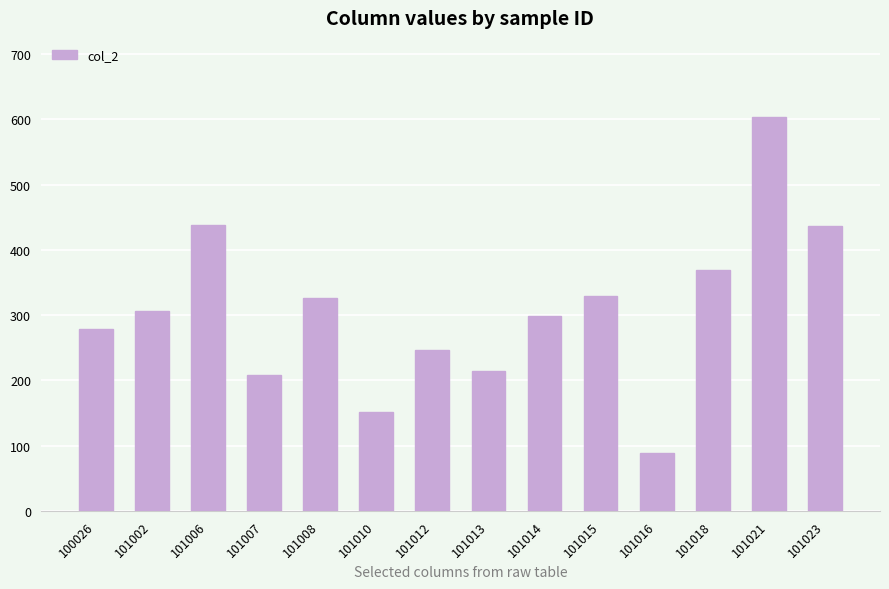

Does the chart contain any negative values?

No